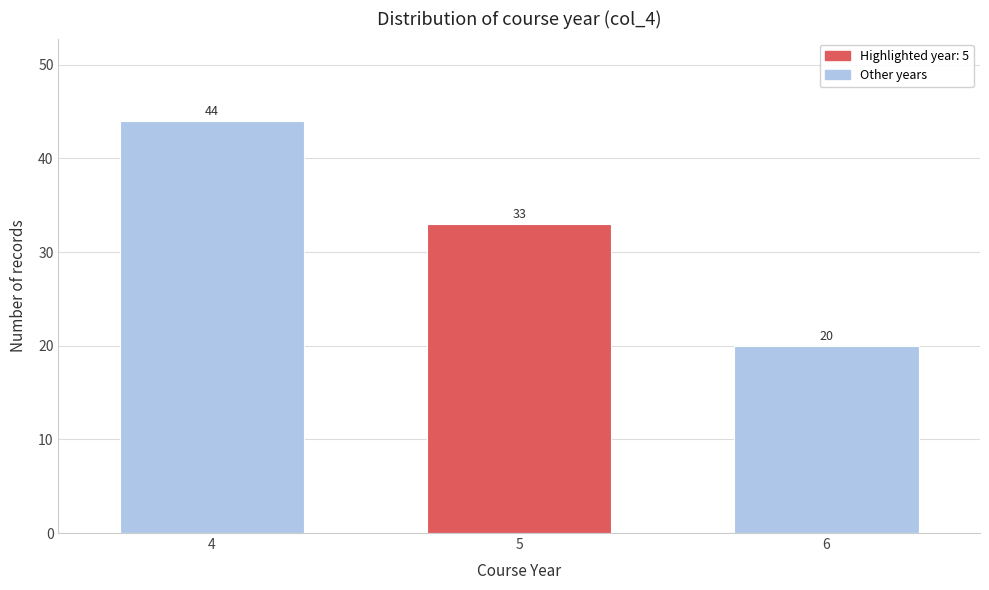

Reading left to right, what are all the values shown in this chart?

44	33	20